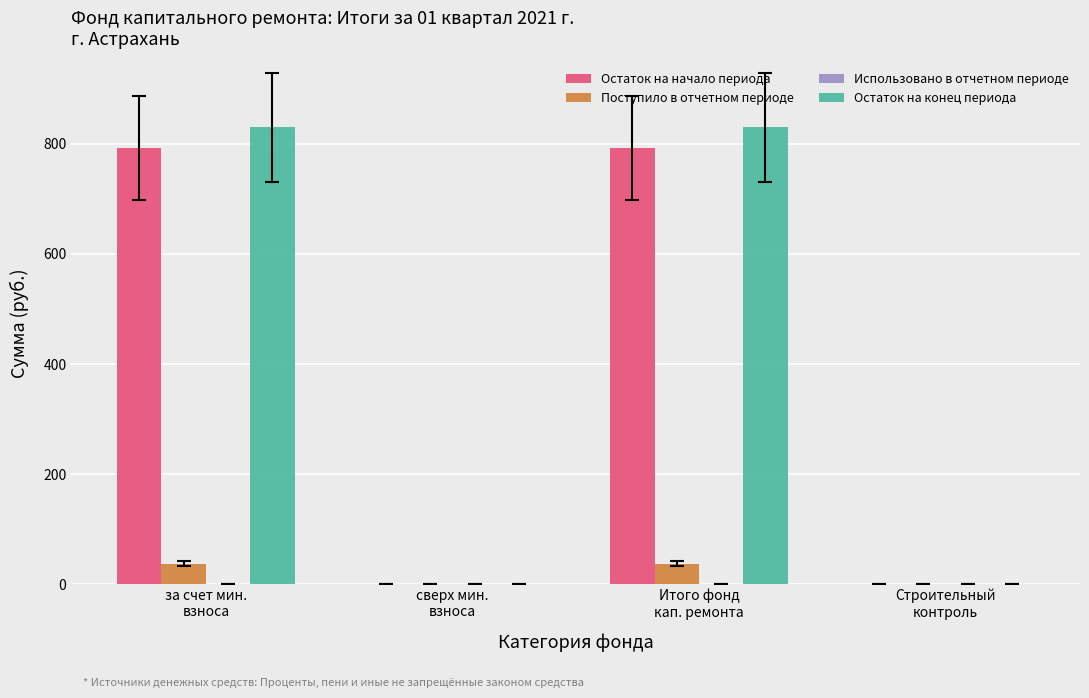

What is the highest value of the Остаток на начало периода series?

792.8